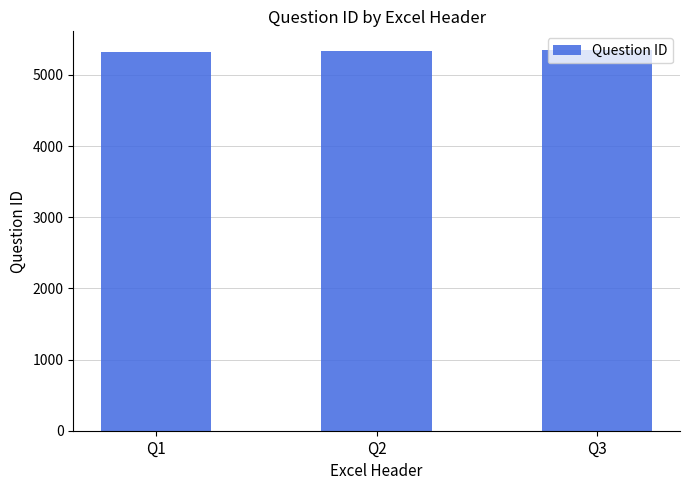

What is the value of the 3rd bar from the left?

5346